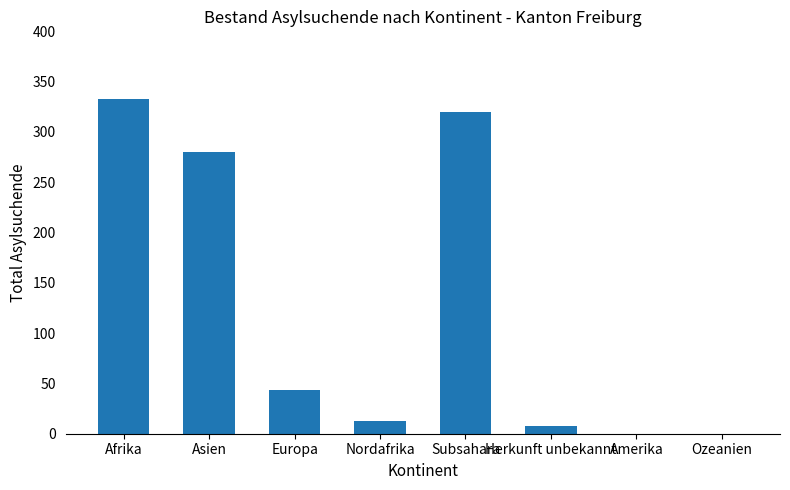

Are the bars grouped side by side (vs. stacked)?

No